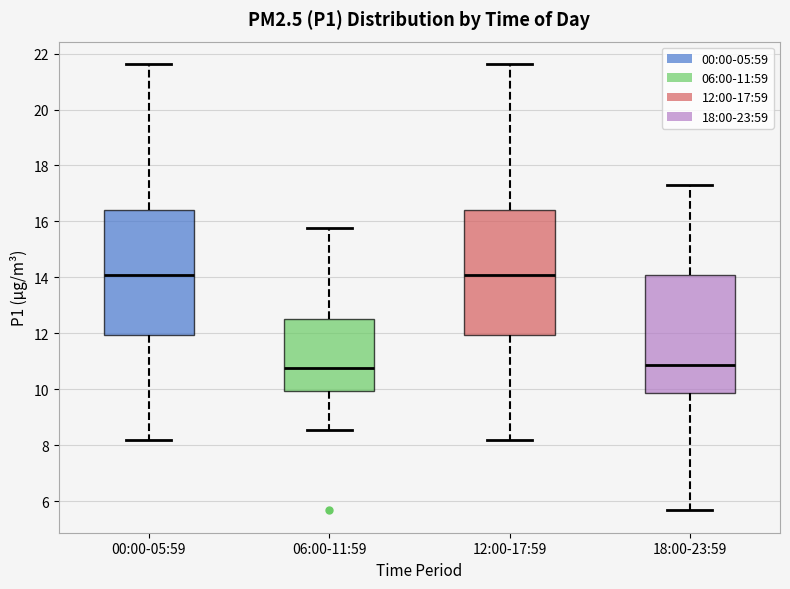

Reading left to right, transcribe this box plot: for each box, give where its median line is, the range the box spans, and where its two whiskers end, as read against the y-axis. The values are not printed on the chart, so give them approximately, as read against the axis.

00:00-05:59: median 14.2, box 12.0 to 16.4, whiskers 8.2 to 21.6
06:00-11:59: median 10.8, box 10.0 to 12.6, whiskers 8.6 to 15.8
12:00-17:59: median 14.2, box 12.0 to 16.4, whiskers 8.2 to 21.6
18:00-23:59: median 10.8, box 9.8 to 14.0, whiskers 5.6 to 17.4